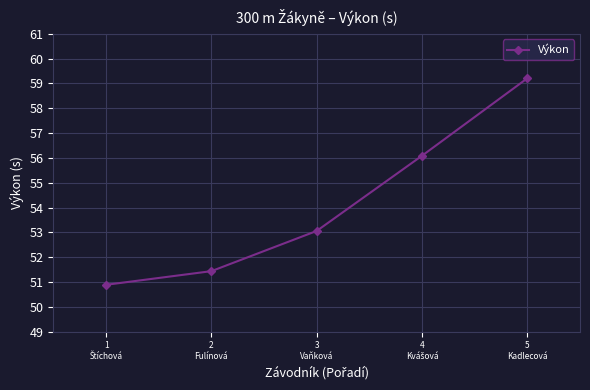

True or false: there are more than 2 points higher than both neighbors.

False